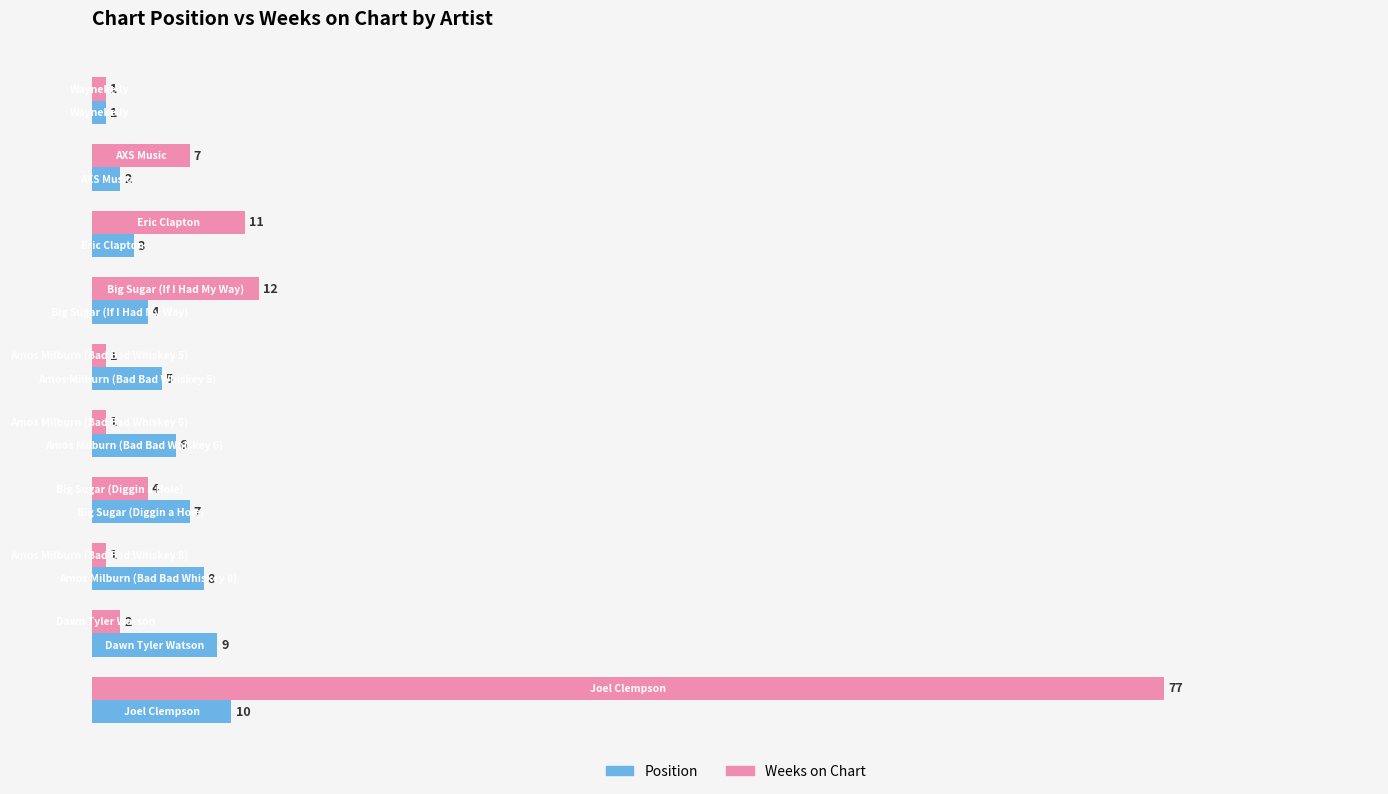

Rank the series by their average value, from highest to lowest.

Weeks on Chart, Position